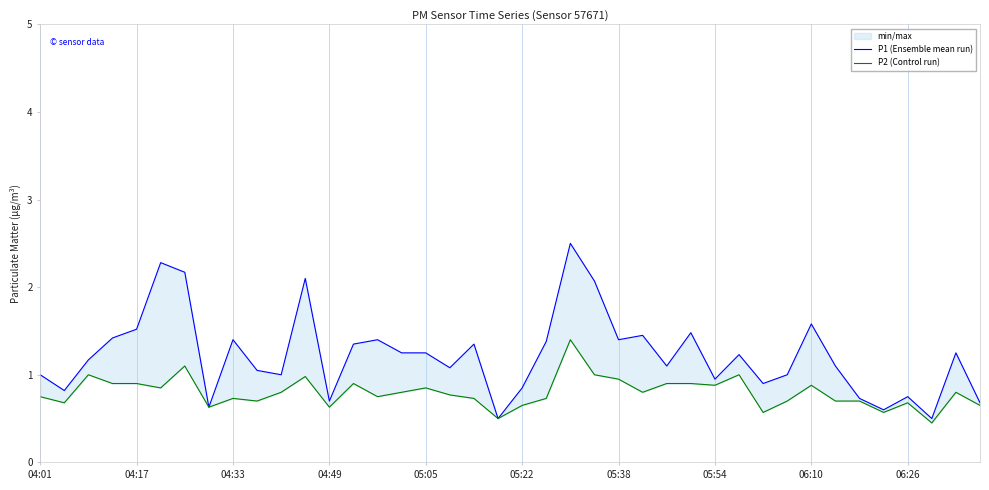

How many values in the P1 (Ensemble mean run) series are below 1?

12